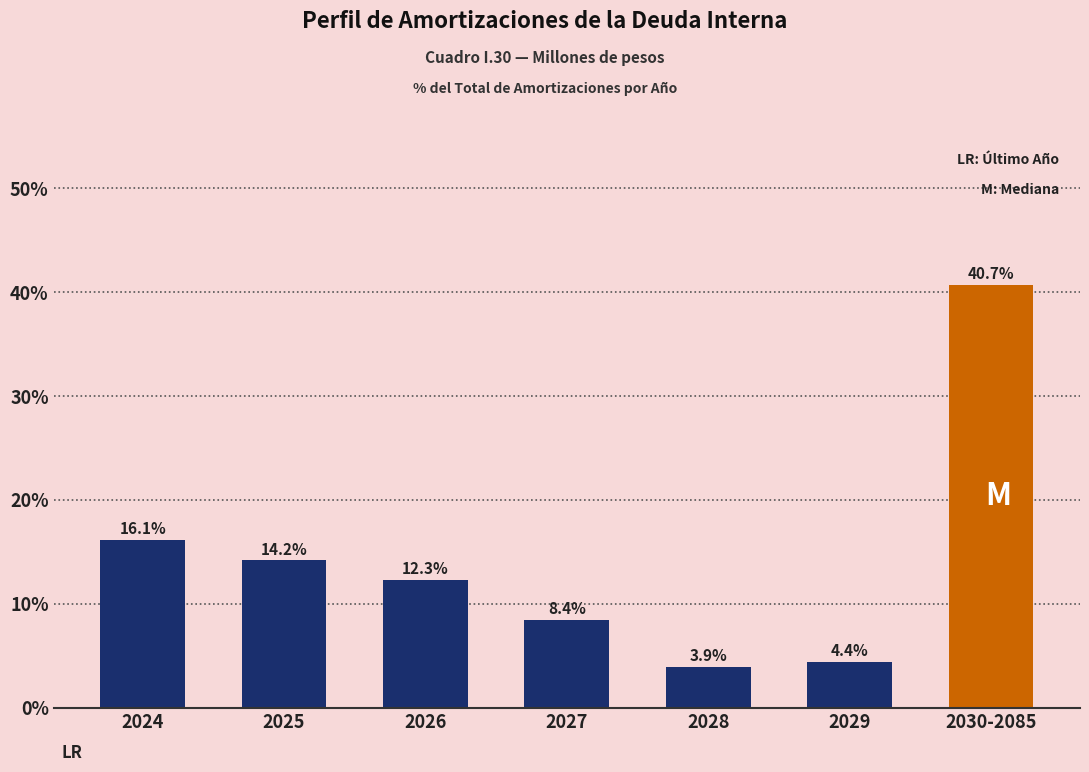

Reading left to right, extract all data points from this chart.

16.1	14.2	12.3	8.4	3.9	4.4	40.7